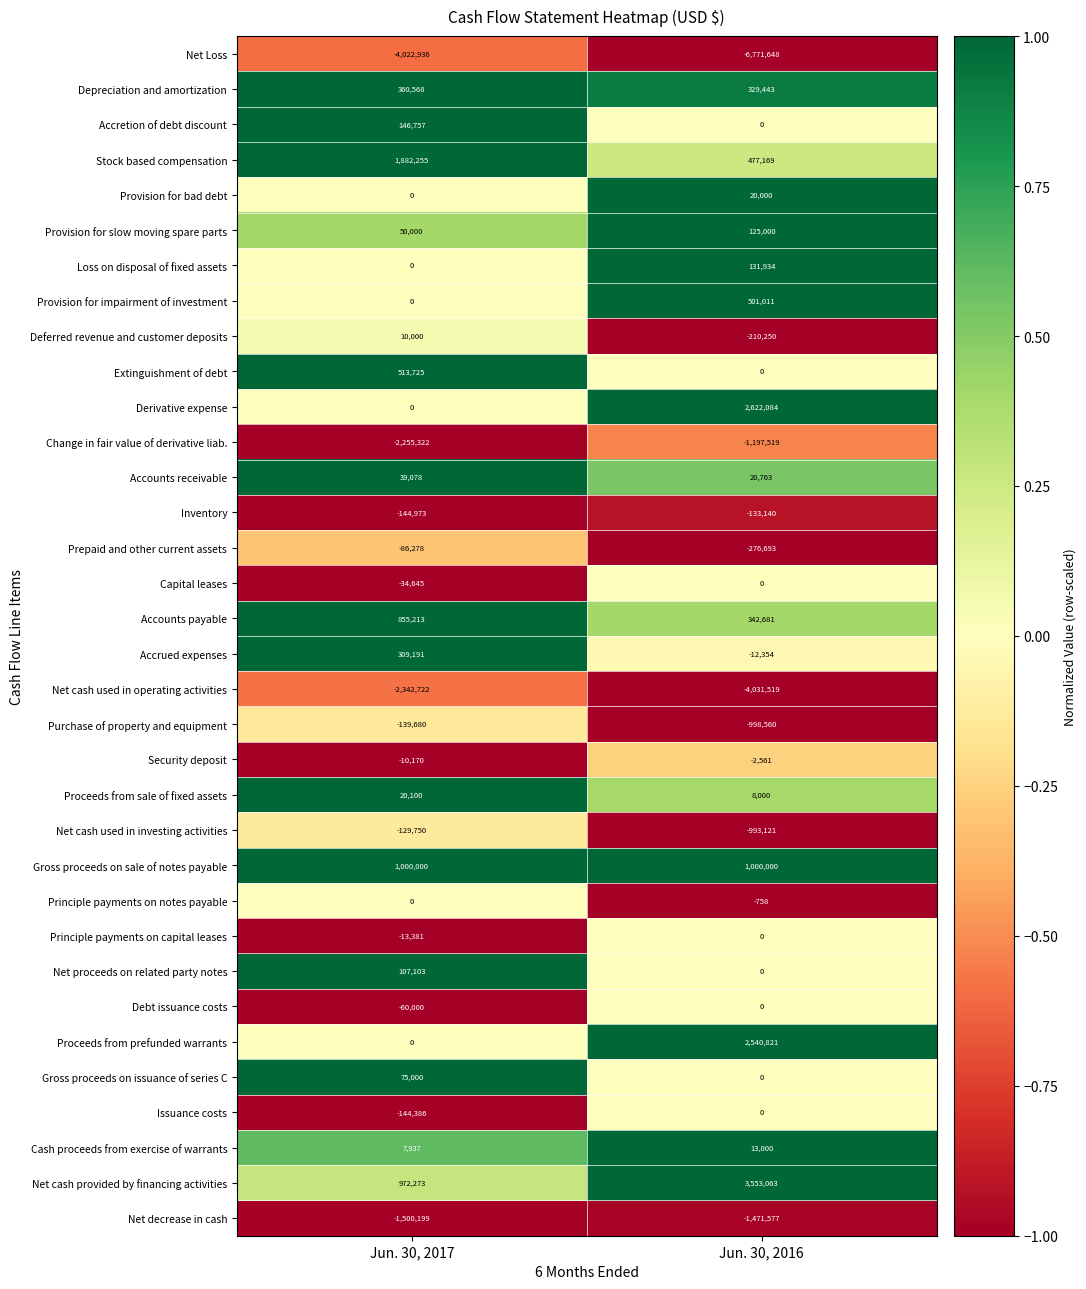

True or false: Net proceeds on related party notes has a value of 107103 at Jun. 30, 2017.

True